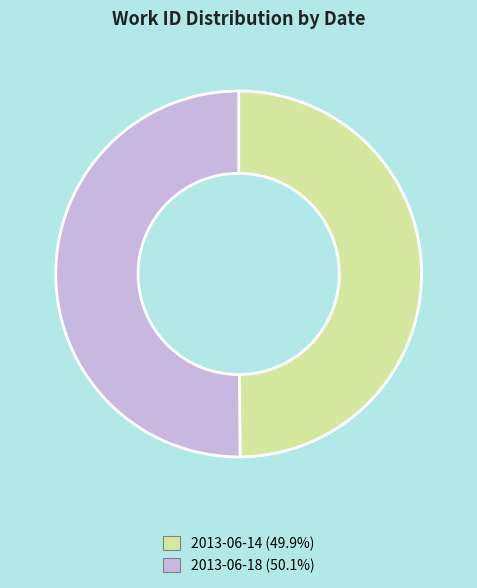

Do 2013-06-18 and 2013-06-14 together represent more than half of the pie?

Yes